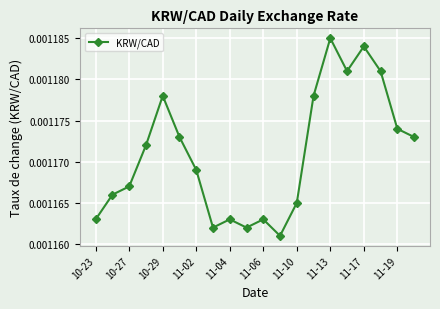

True or false: the data has more than 2 interior local peaks.

True